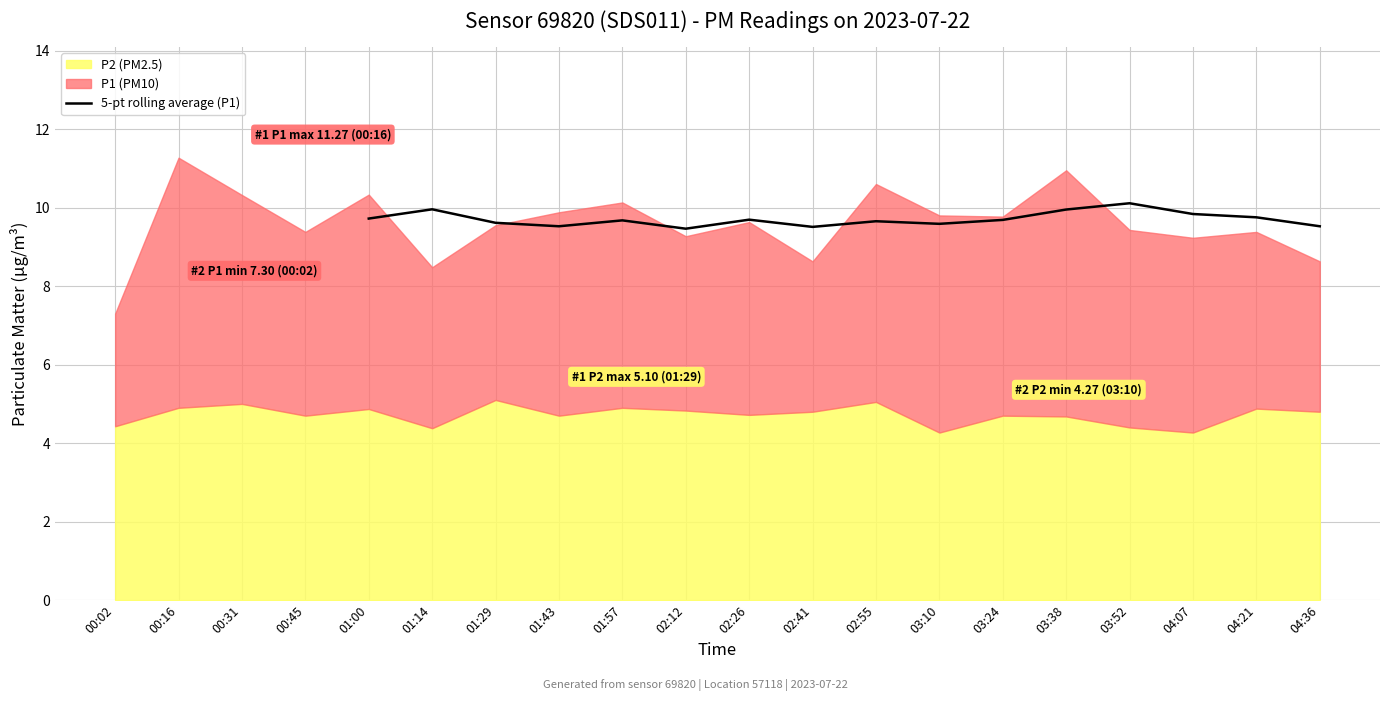

The 5-pt rolling average (P1) series shows 2.0 at 03:10. True or false?

False